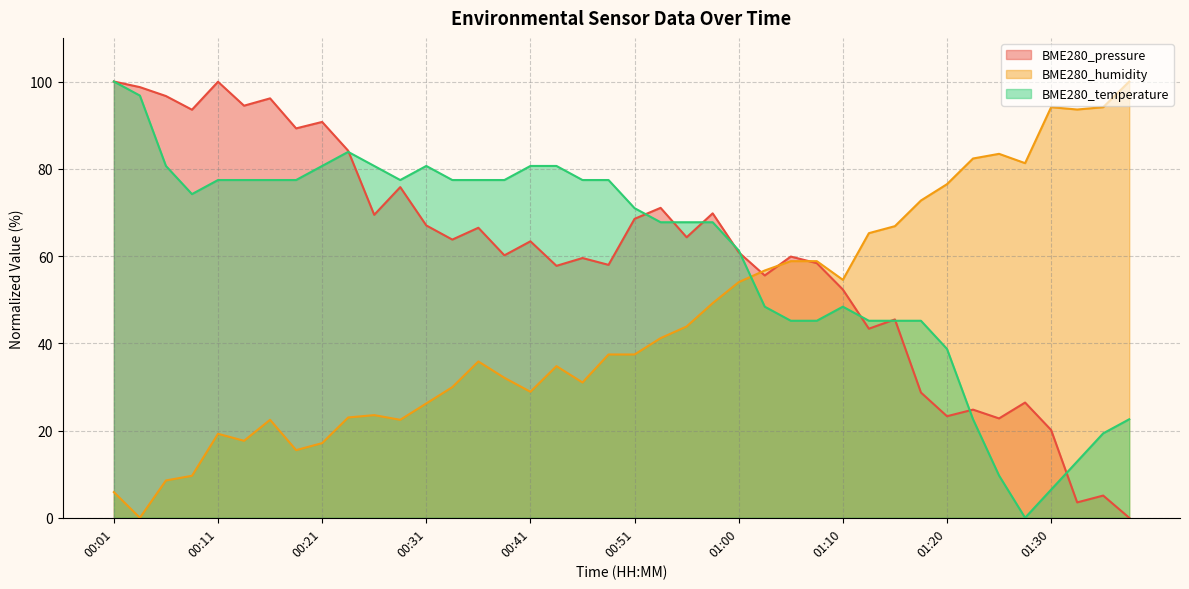

Between 01:38 and 01:35, which is larger?

01:35